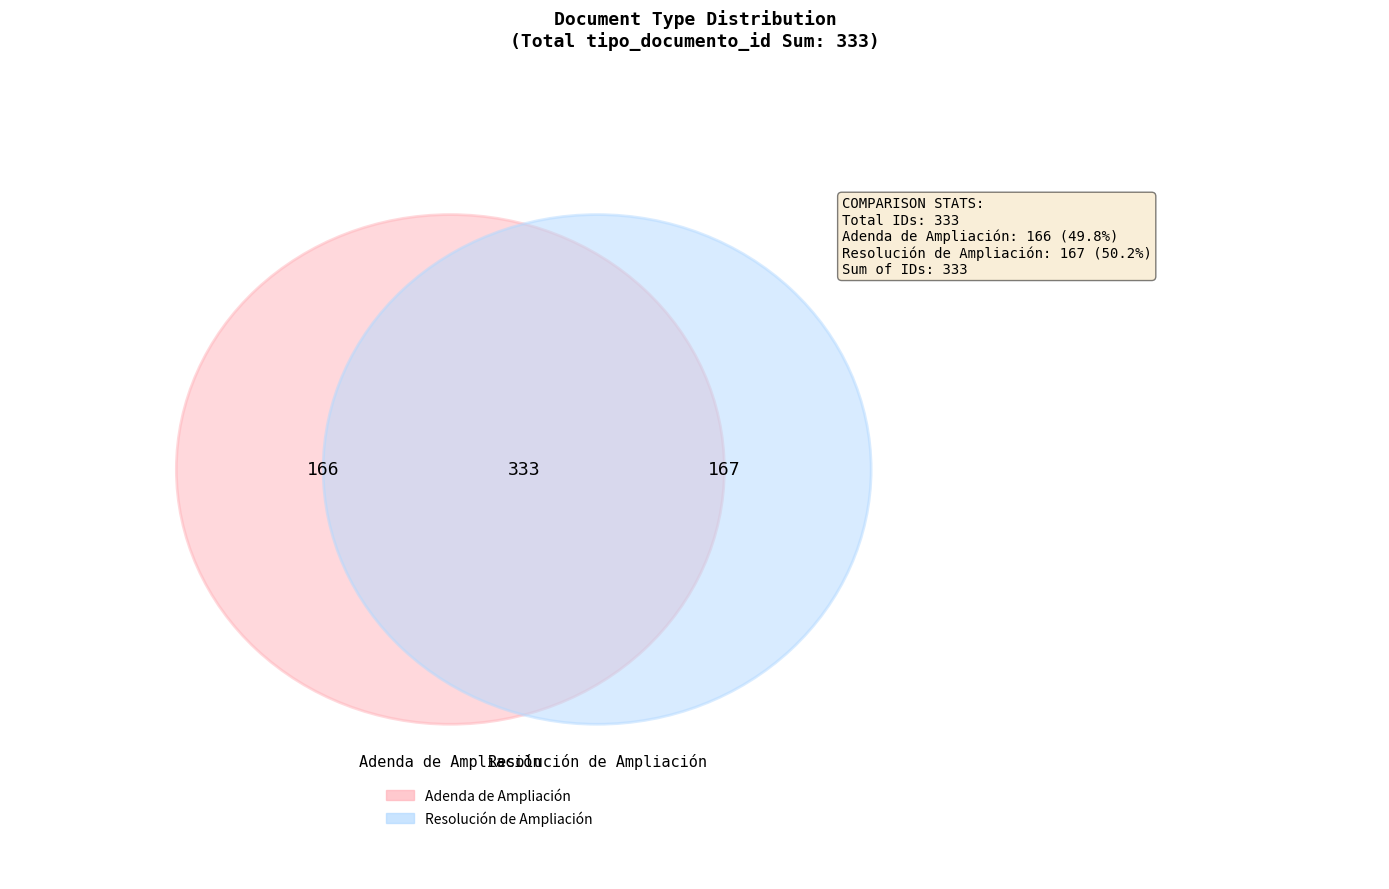

How many slices are in this pie chart?

2